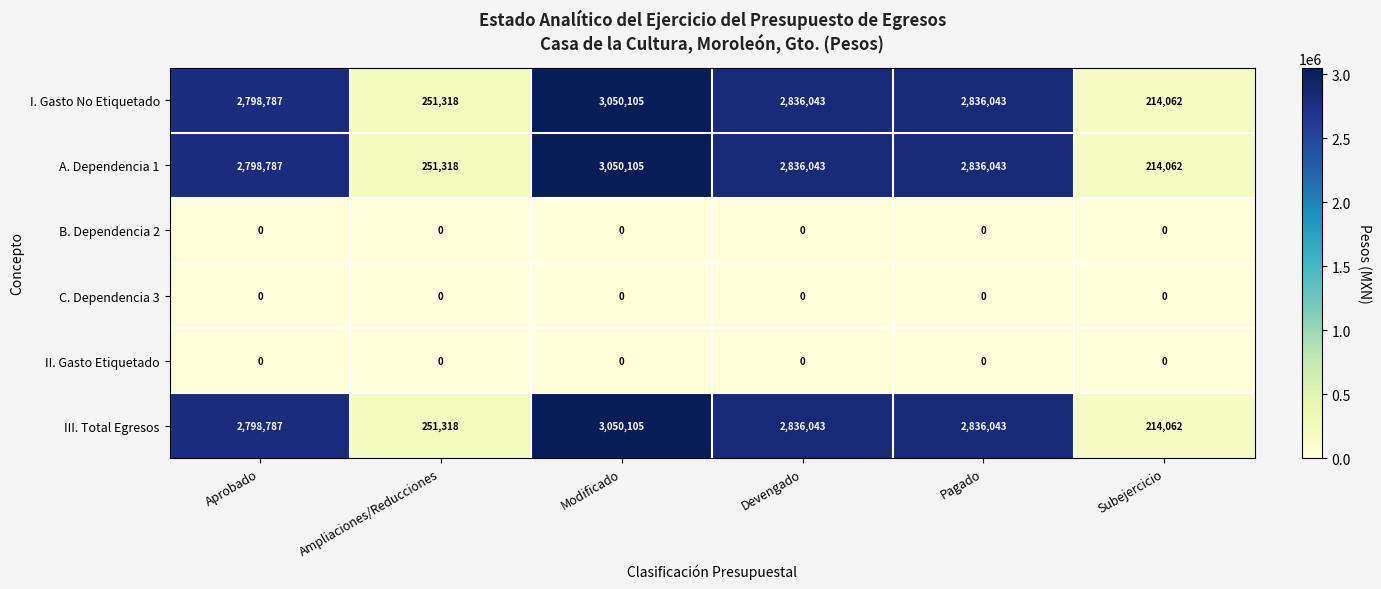

What is the maximum value shown in the chart?

3050105